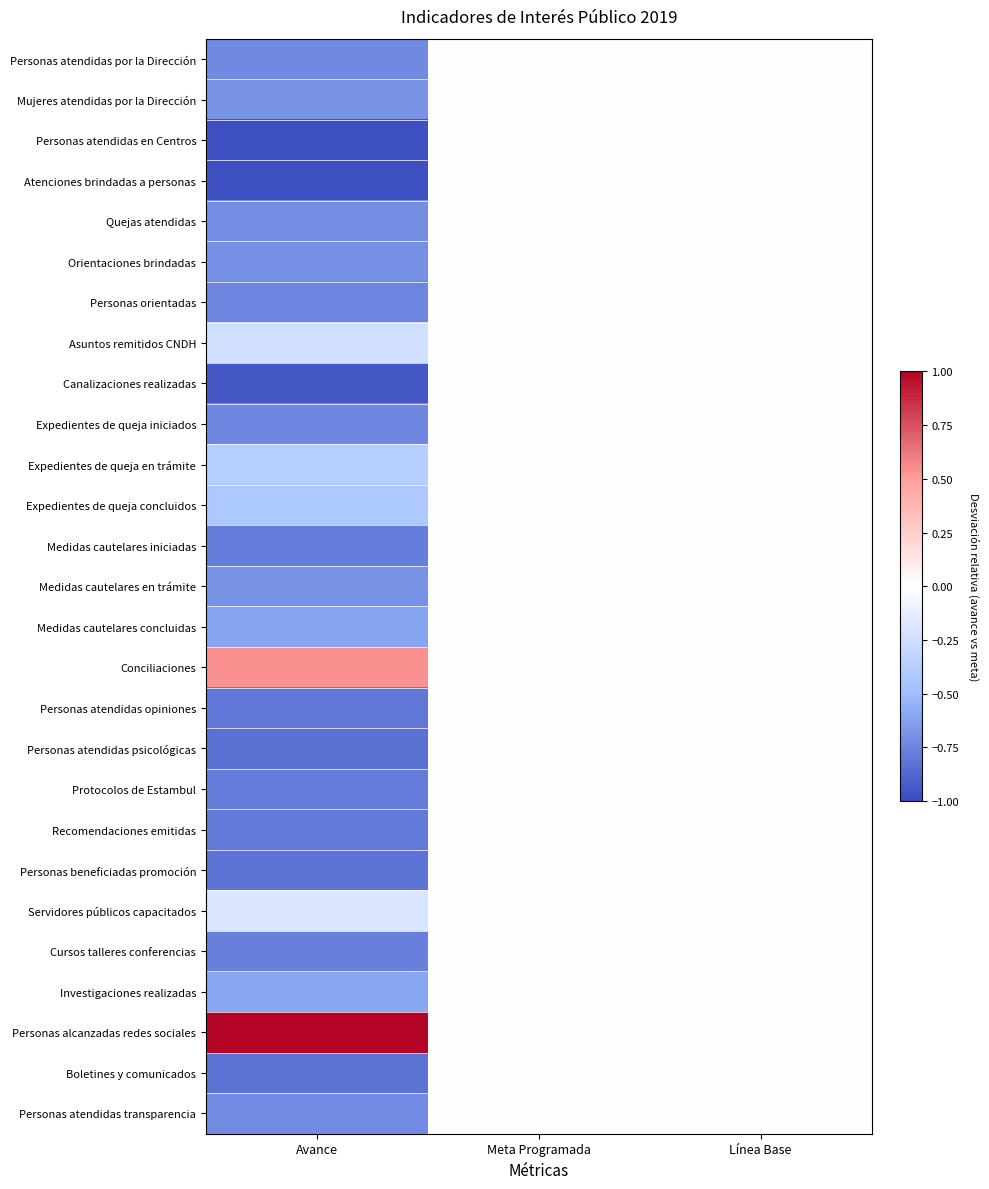

Reading left to right, transcribe all the data shown in this chart.

Personas atendidas por la Dirección: Avance=-0.7	Meta Programada=0.0	Línea Base=0.0
Mujeres atendidas por la Dirección: Avance=-0.7	Meta Programada=0.0	Línea Base=0.0
Personas atendidas en Centros: Avance=-1.0	Meta Programada=0.0	Línea Base=0.0
Atenciones brindadas a personas: Avance=-1.0	Meta Programada=0.0	Línea Base=0.0
Quejas atendidas: Avance=-0.7	Meta Programada=0.0	Línea Base=0.0
Orientaciones brindadas: Avance=-0.7	Meta Programada=0.0	Línea Base=0.0
Personas orientadas: Avance=-0.7	Meta Programada=0.0	Línea Base=0.0
Asuntos remitidos CNDH: Avance=-0.2	Meta Programada=0.0	Línea Base=0.0
Canalizaciones realizadas: Avance=-0.9	Meta Programada=0.0	Línea Base=0.0
Expedientes de queja iniciados: Avance=-0.7	Meta Programada=0.0	Línea Base=0.0
Expedientes de queja en trámite: Avance=-0.4	Meta Programada=0.0	Línea Base=0.0
Expedientes de queja concluidos: Avance=-0.4	Meta Programada=0.0	Línea Base=0.0
Medidas cautelares iniciadas: Avance=-0.8	Meta Programada=0.0	Línea Base=0.0
Medidas cautelares en trámite: Avance=-0.7	Meta Programada=0.0	Línea Base=0.0
Medidas cautelares concluidas: Avance=-0.6	Meta Programada=0.0	Línea Base=0.0
Conciliaciones: Avance=0.5	Meta Programada=0.0	Línea Base=0.0
Personas atendidas opiniones: Avance=-0.8	Meta Programada=0.0	Línea Base=0.0
Personas atendidas psicológicas: Avance=-0.8	Meta Programada=0.0	Línea Base=0.0
Protocolos de Estambul: Avance=-0.8	Meta Programada=0.0	Línea Base=0.0
Recomendaciones emitidas: Avance=-0.8	Meta Programada=0.0	Línea Base=0.0
Personas beneficiadas promoción: Avance=-0.8	Meta Programada=0.0	Línea Base=0.0
Servidores públicos capacitados: Avance=-0.2	Meta Programada=0.0	Línea Base=0.0
Cursos talleres conferencias: Avance=-0.8	Meta Programada=0.0	Línea Base=0.0
Investigaciones realizadas: Avance=-0.6	Meta Programada=0.0	Línea Base=0.0
Personas alcanzadas redes sociales: Avance=1.0	Meta Programada=0.0	Línea Base=0.0
Boletines y comunicados: Avance=-0.8	Meta Programada=0.0	Línea Base=0.0
Personas atendidas transparencia: Avance=-0.7	Meta Programada=0.0	Línea Base=0.0